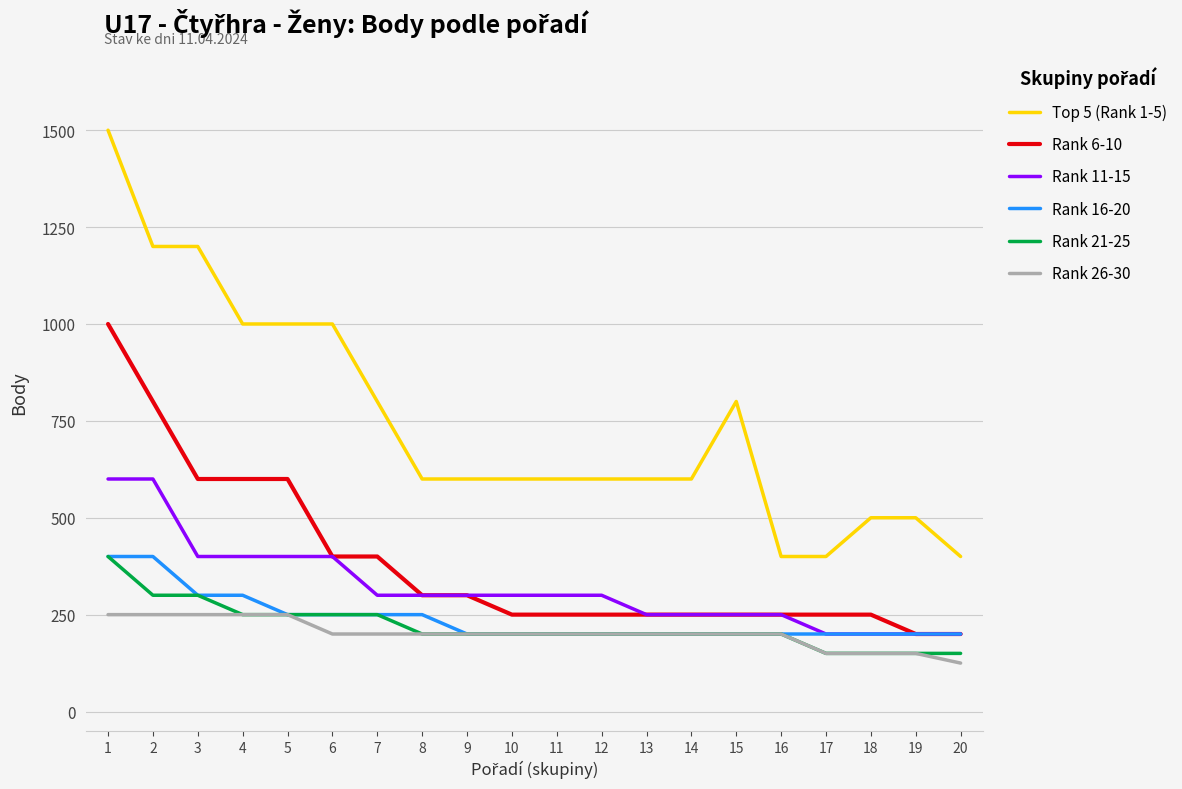

Reading left to right, extract all data points from this chart.

Top 5 (Rank 1-5): 1=1500	2=1200	3=1200	4=1000	5=1000	6=1000	7=800	8=600	9=600	10=600	11=600	12=600	13=600	14=600	15=800	16=400	17=400	18=500	19=500	20=400
Rank 6-10: 1=1000	2=800	3=600	4=600	5=600	6=400	7=400	8=300	9=300	10=250	11=250	12=250	13=250	14=250	15=250	16=250	17=250	18=250	19=200	20=200
Rank 11-15: 1=600	2=600	3=400	4=400	5=400	6=400	7=300	8=300	9=300	10=300	11=300	12=300	13=250	14=250	15=250	16=250	17=200	18=200	19=200	20=200
Rank 16-20: 1=400	2=400	3=300	4=300	5=250	6=250	7=250	8=250	9=200	10=200	11=200	12=200	13=200	14=200	15=200	16=200	17=200	18=200	19=200	20=200
Rank 21-25: 1=400	2=300	3=300	4=250	5=250	6=250	7=250	8=200	9=200	10=200	11=200	12=200	13=200	14=200	15=200	16=200	17=150	18=150	19=150	20=150
Rank 26-30: 1=250	2=250	3=250	4=250	5=250	6=200	7=200	8=200	9=200	10=200	11=200	12=200	13=200	14=200	15=200	16=200	17=150	18=150	19=150	20=125